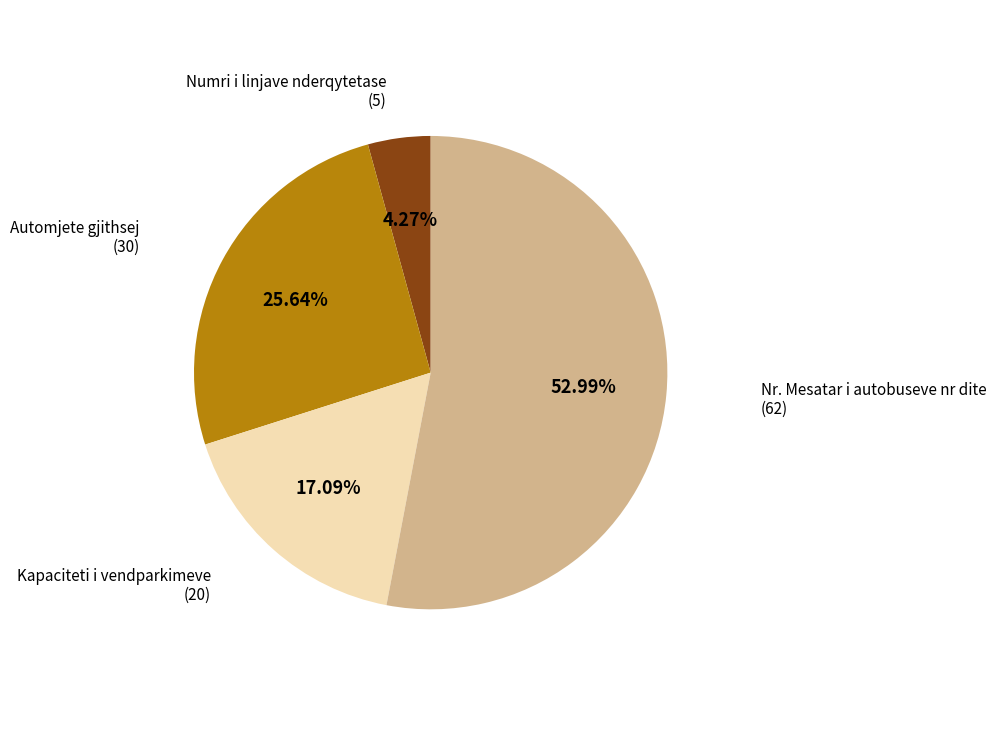

Is it true that Nr. Mesatar i autobuseve nr dite is 53% of the pie?

True